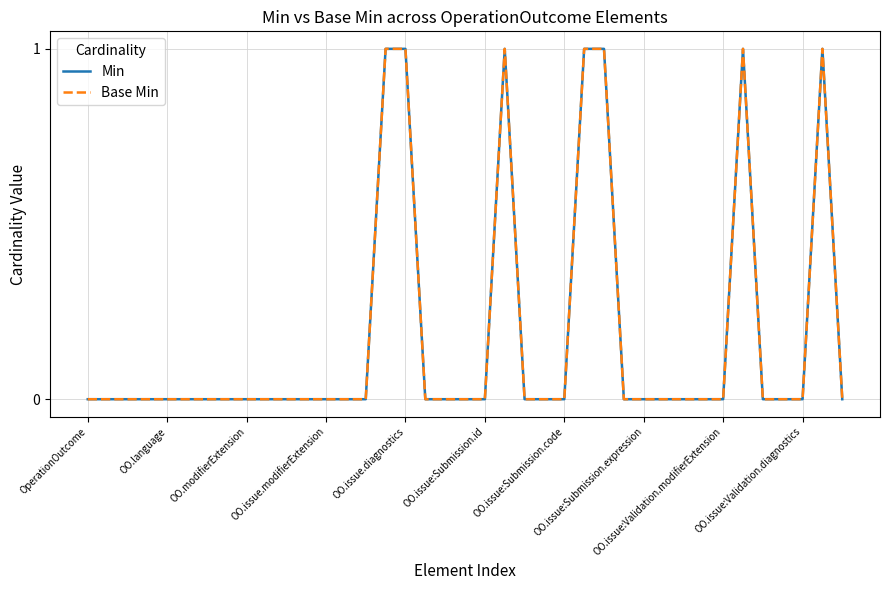

Reading left to right, extract all data points from this chart.

Min: 0	0	0	0	0	0	0	0	0	0	0	0	0	0	0	1	1	0	0	0	0	1	0	0	0	1	1	0	0	0	0	0	0	1	0	0	0	1	0
Base Min: 0	0	0	0	0	0	0	0	0	0	0	0	0	0	0	1	1	0	0	0	0	1	0	0	0	1	1	0	0	0	0	0	0	1	0	0	0	1	0